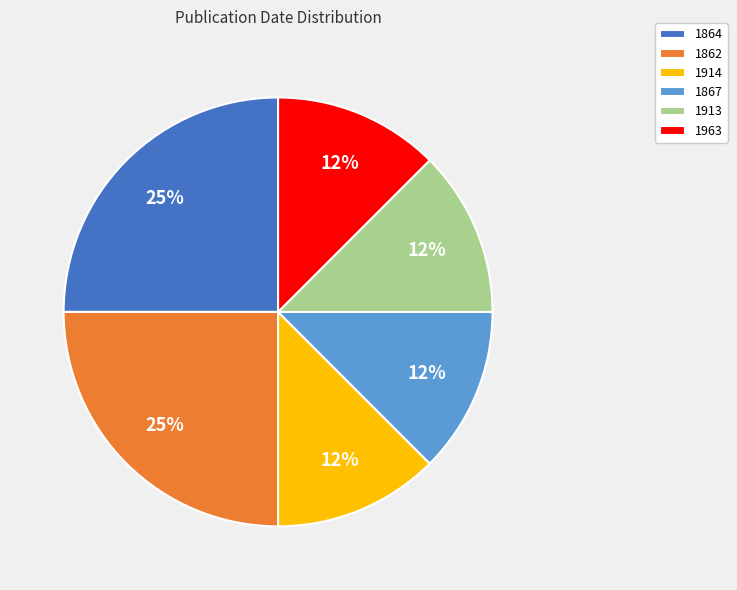

Count the number of slices in the pie.

6